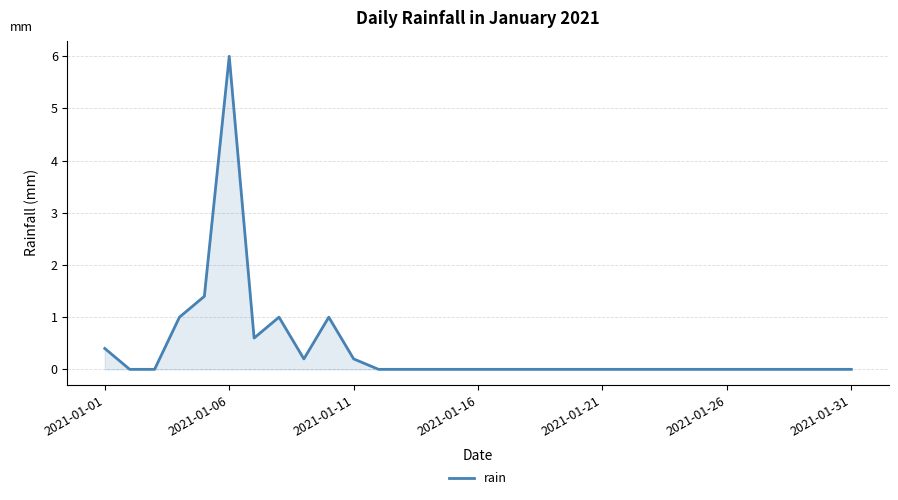

What is the greatest value displayed?

6.0